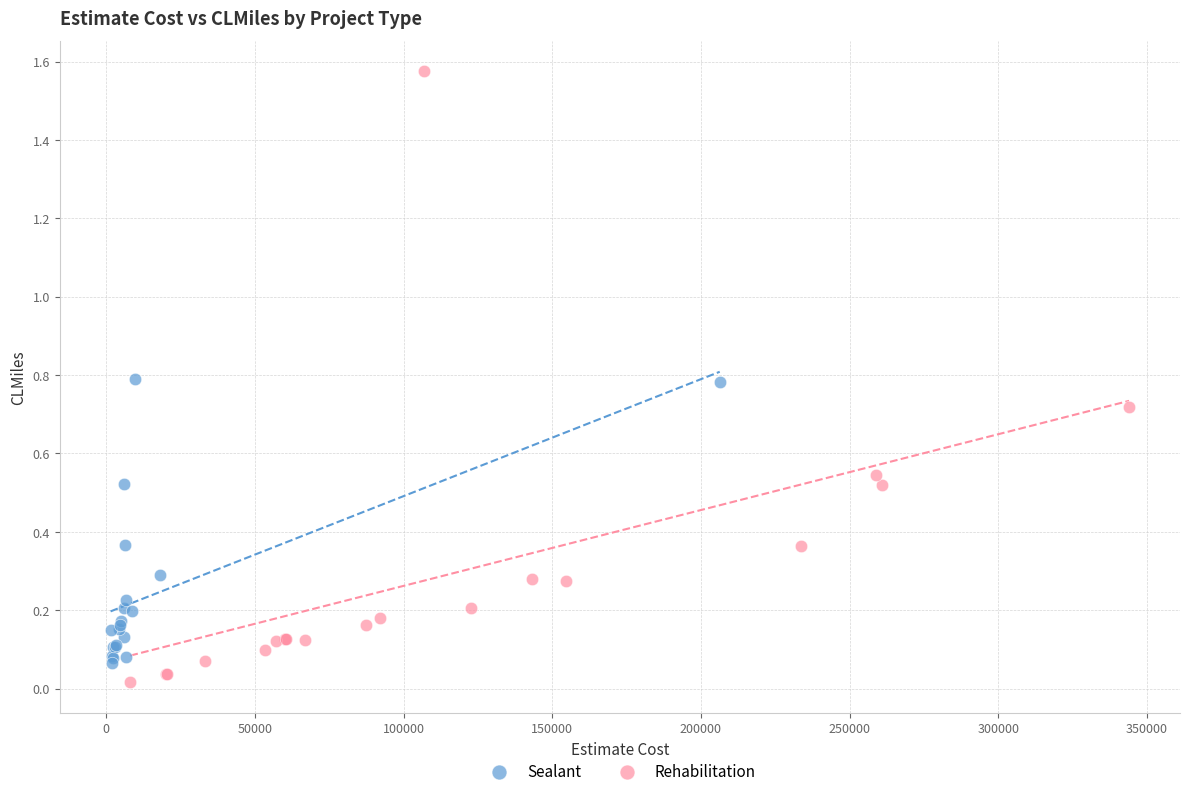

What are all the series names shown in the legend?

Sealant, Rehabilitation